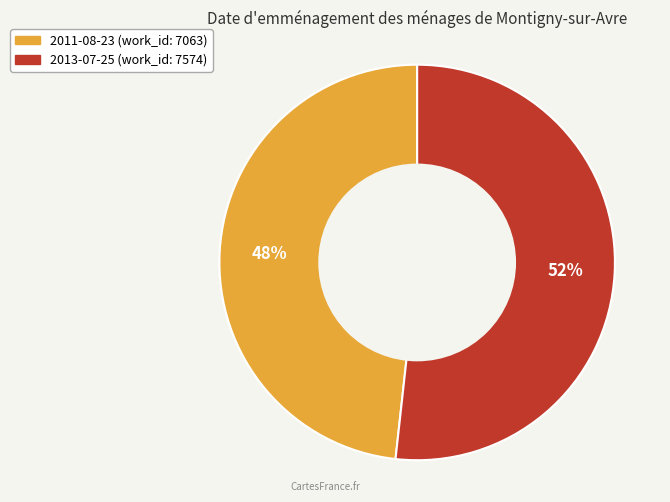

Which slice represents more than half of the pie?

2013-07-25